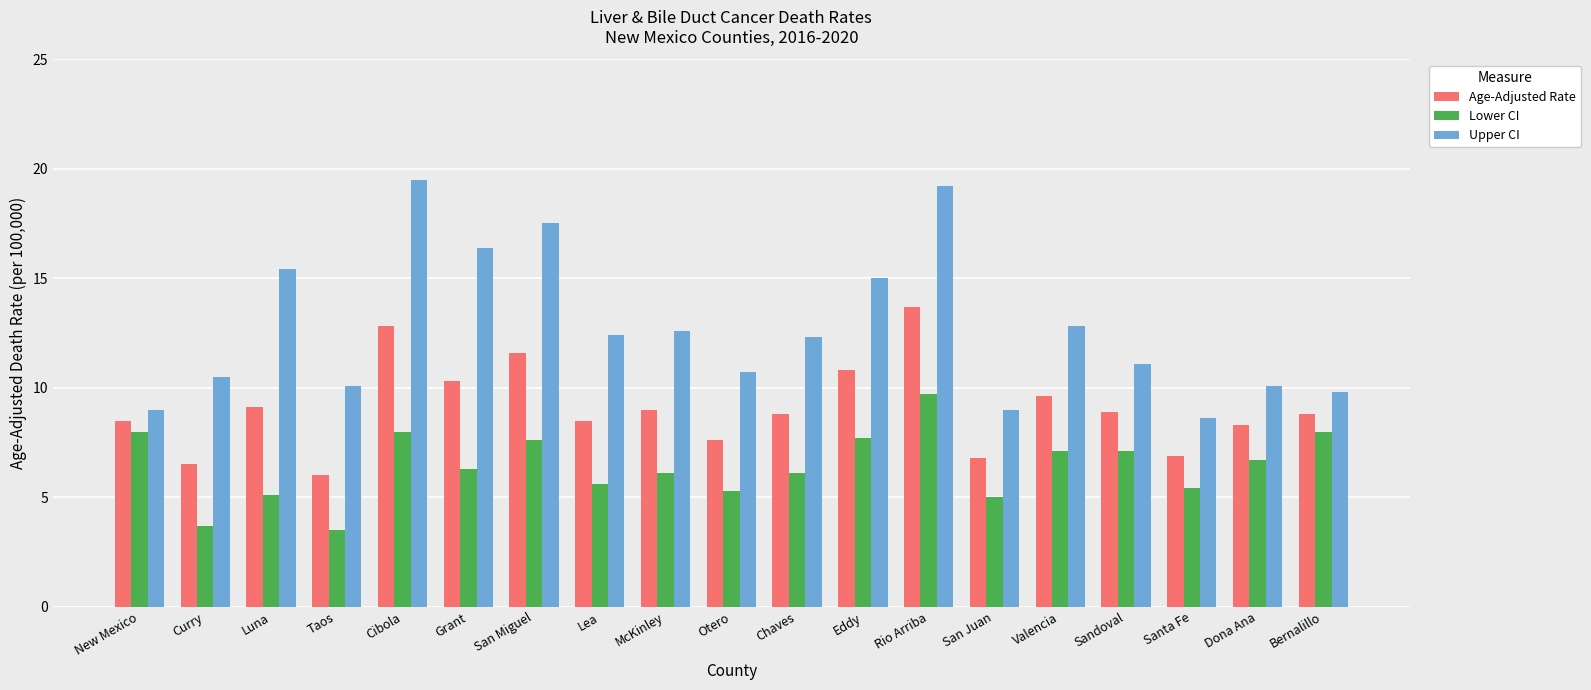

Are the bars grouped side by side (vs. stacked)?

Yes